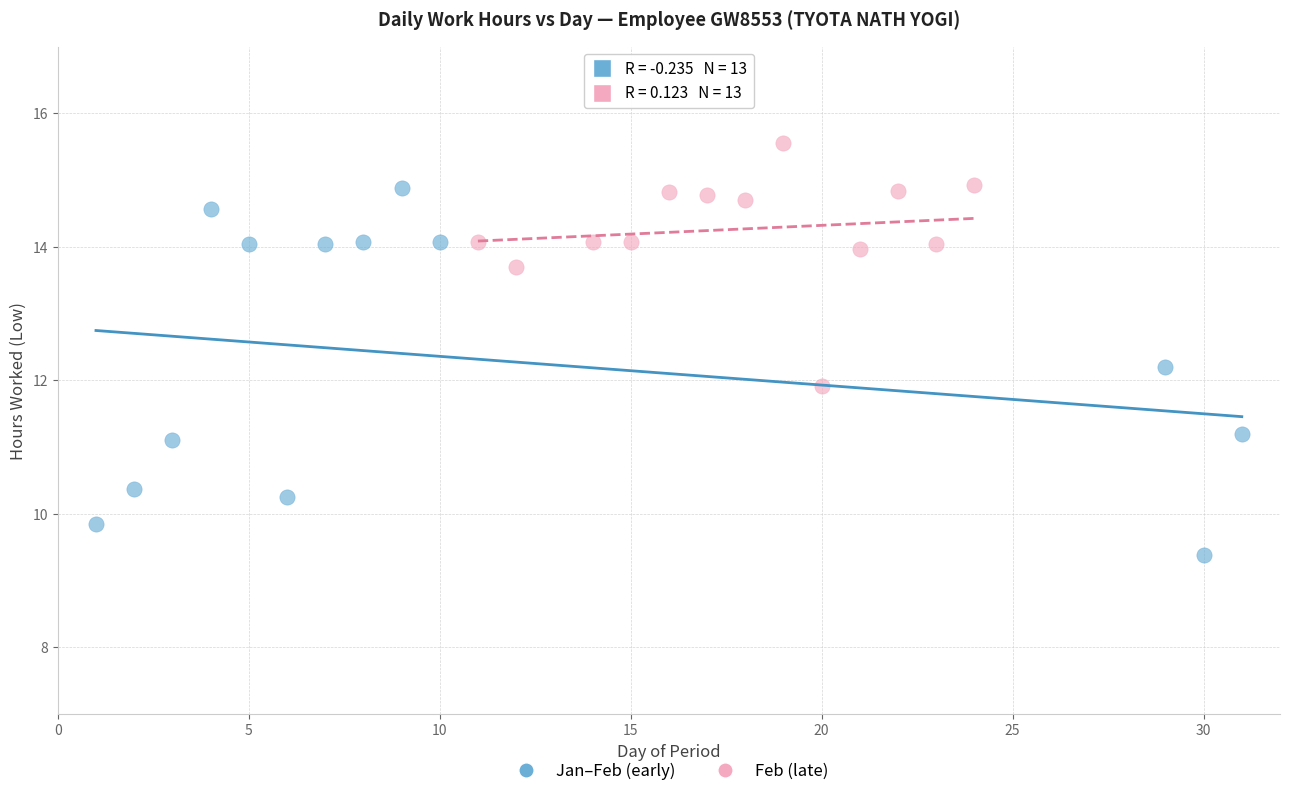

Which series contains the lowest Y value?

Jan–Feb (early)